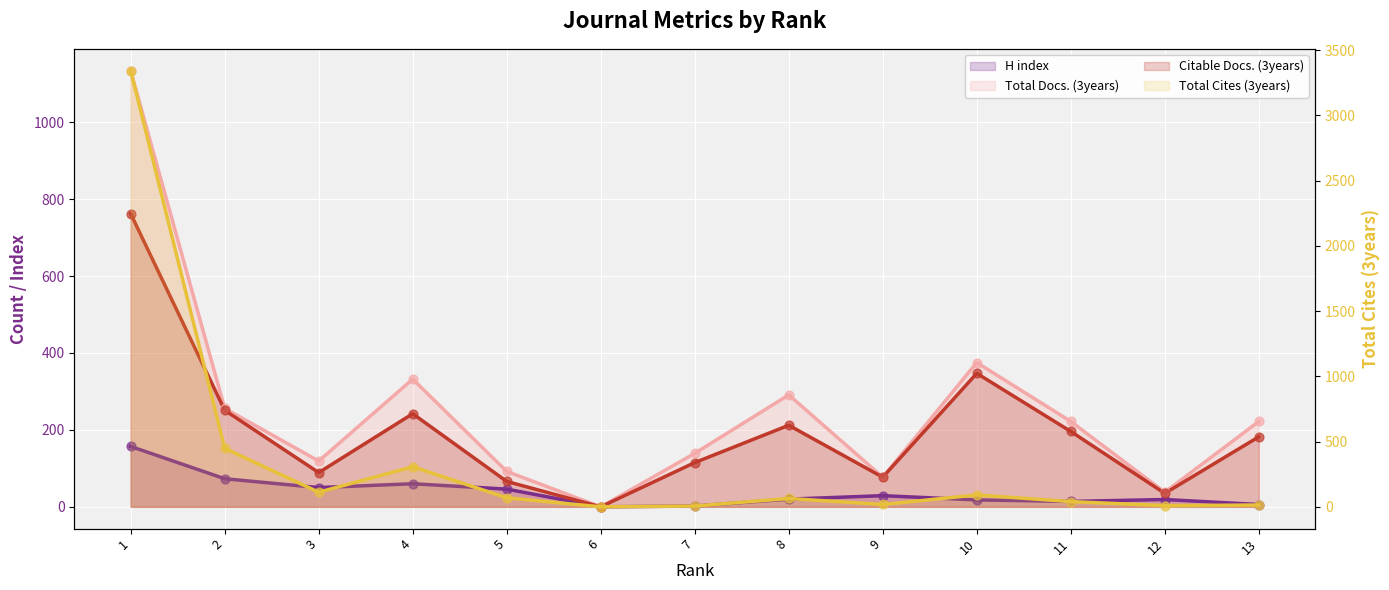

What are all the series names shown in the legend?

H index, Total Docs. (3years), Total Cites (3years), Citable Docs. (3years)